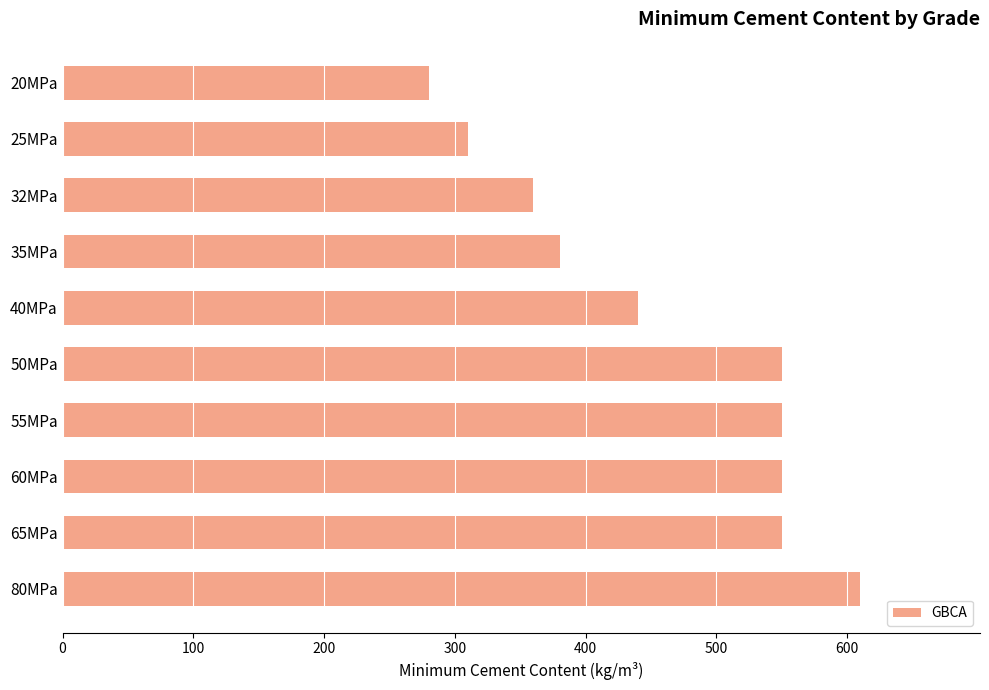

The value at 40MPa is 440. True or false?

True